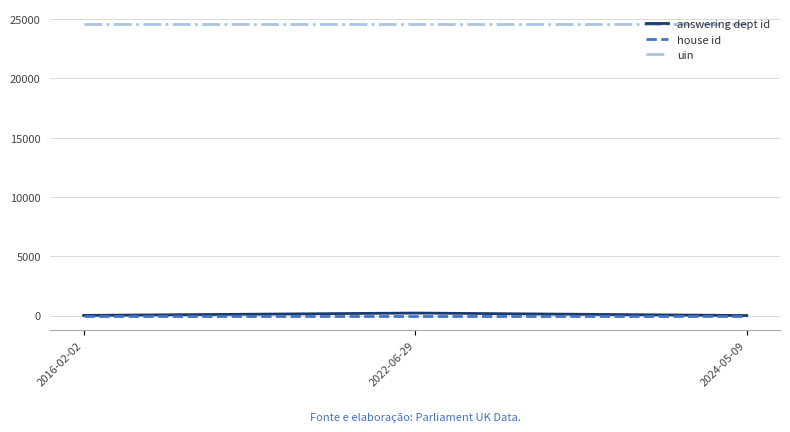

The value of uin at 2022-06-29 is 24605. True or false?

True